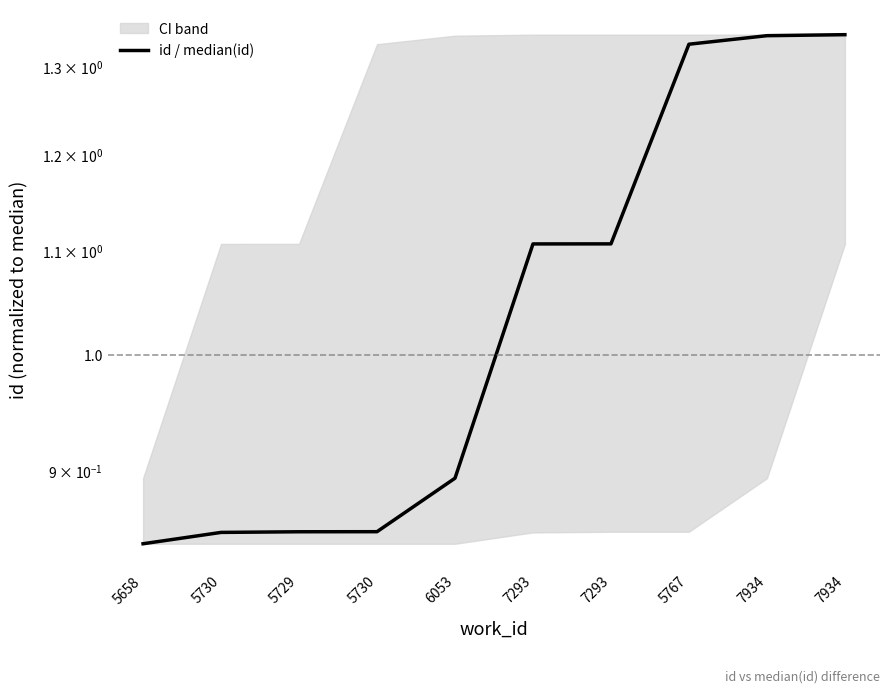

Is it true that the value at 7293 is 1.1?

True